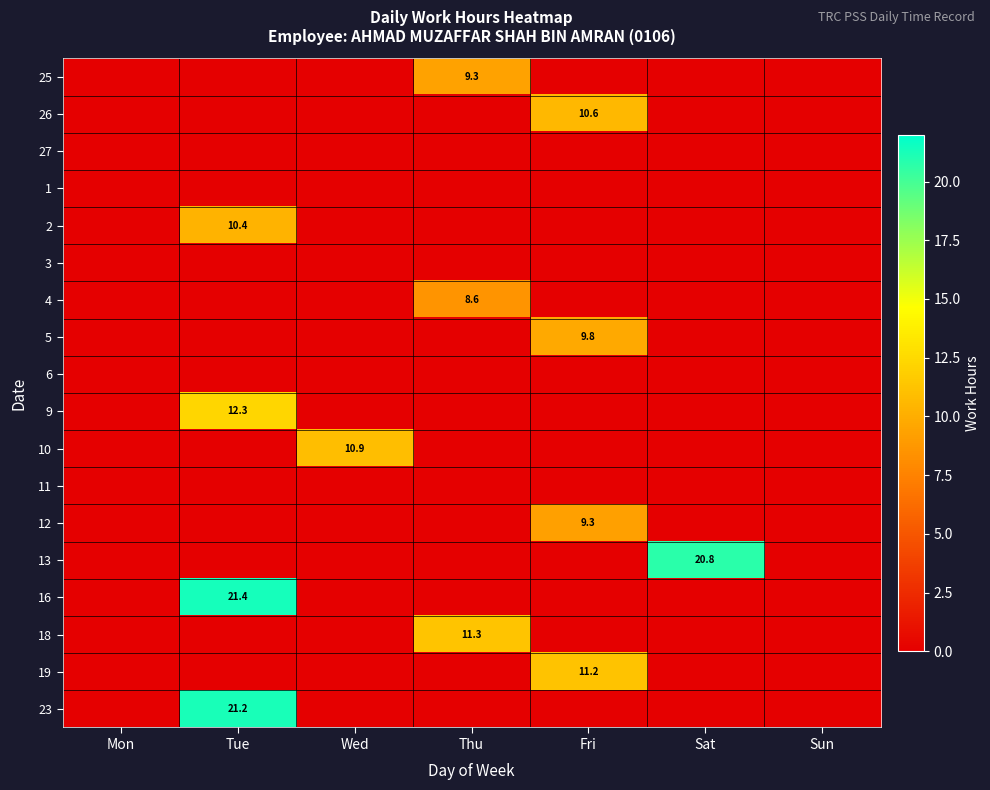

Where is 13 nearest to the value 10?

Mon